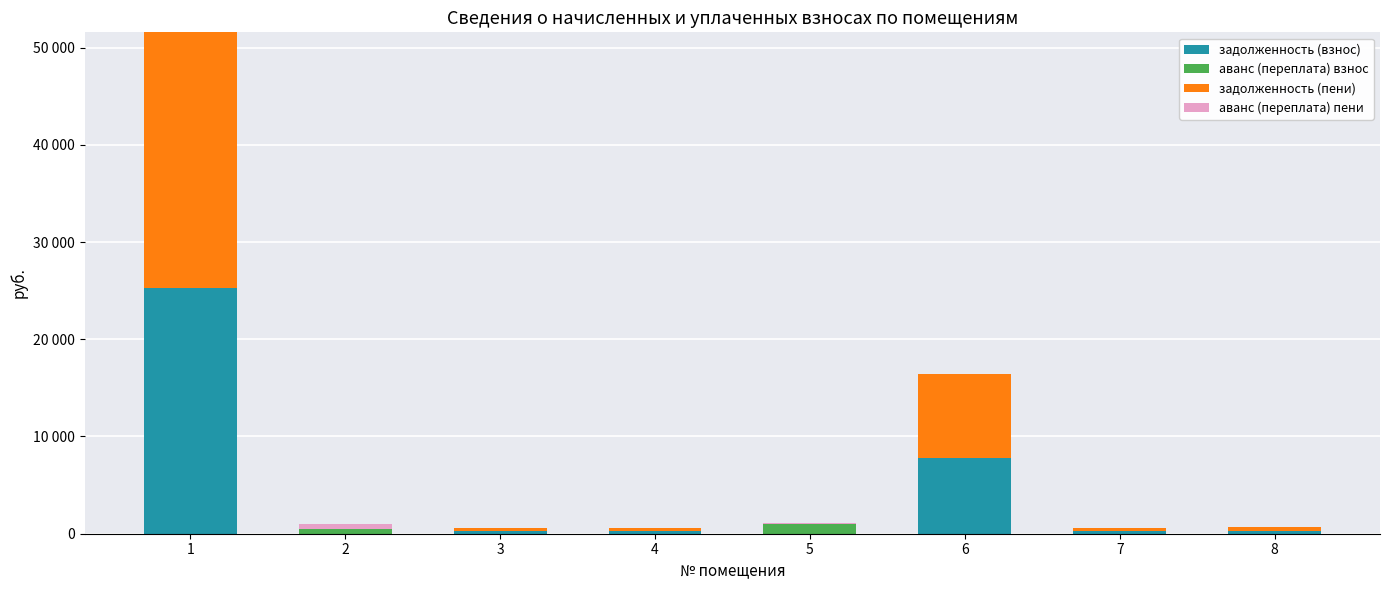

Rank the categories by аванс (переплата) пени value from lowest to highest.

1, 3, 4, 6, 7, 8, 5, 2